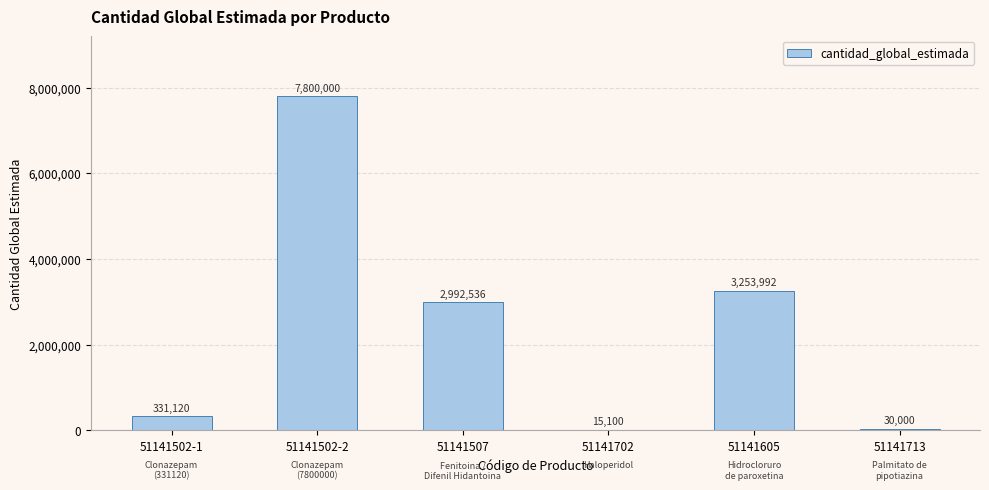

Reading right to left, transcribe all the data shown in this chart.

51141713=30000	51141605=3253992	51141702=15100	51141507=2992536	51141502-2=7800000	51141502-1=331120